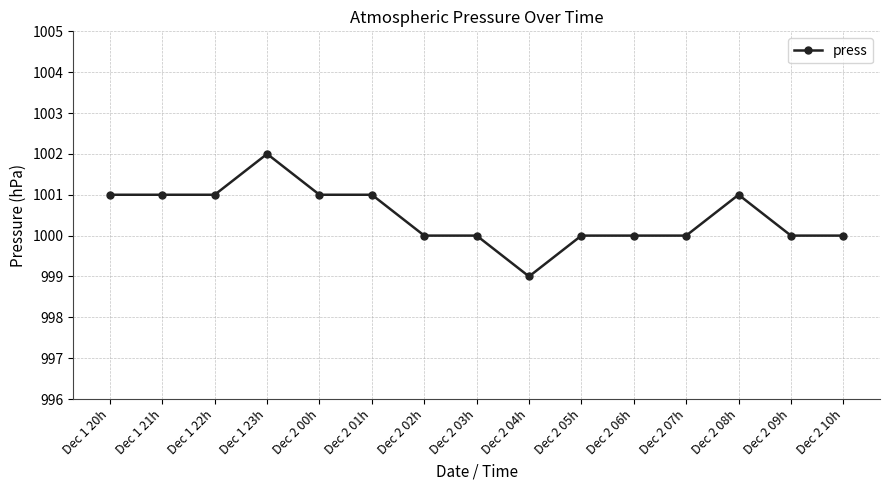

How many lines are shown in the chart?

1